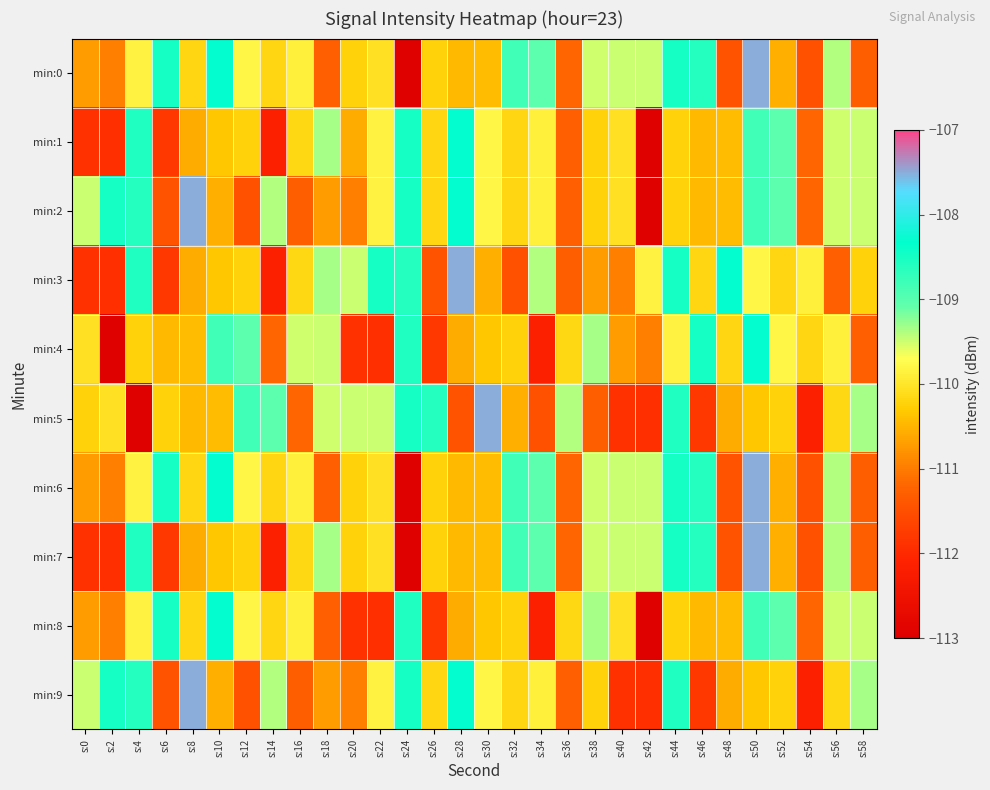

Rank the series by their maximum value, from lowest to highest.

min:1, min:4, min:8, min:0, min:2, min:3, min:5, min:6, min:7, min:9